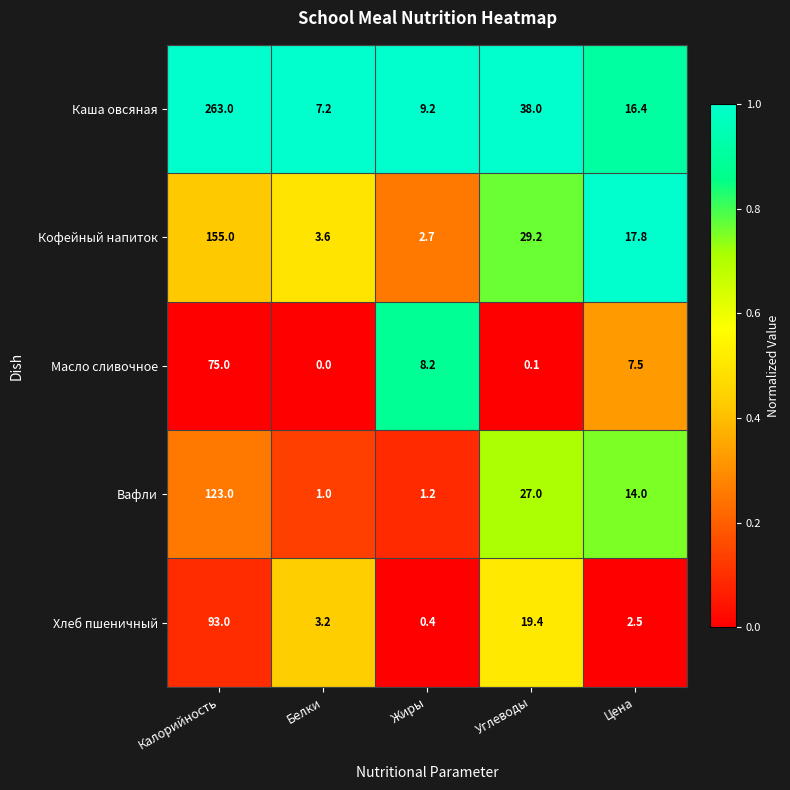

Reading right to left, what are all the values shown in this chart?

Каша овсяная: Цена=16.4	Углеводы=38.0	Жиры=9.2	Белки=7.2	Калорийность=263.0
Кофейный напиток: Цена=17.8	Углеводы=29.2	Жиры=2.7	Белки=3.6	Калорийность=155.0
Масло сливочное: Цена=7.5	Углеводы=0.1	Жиры=8.2	Белки=0.0	Калорийность=75.0
Вафли: Цена=14.0	Углеводы=27.0	Жиры=1.2	Белки=1.0	Калорийность=123.0
Хлеб пшеничный: Цена=2.5	Углеводы=19.4	Жиры=0.4	Белки=3.2	Калорийность=93.0